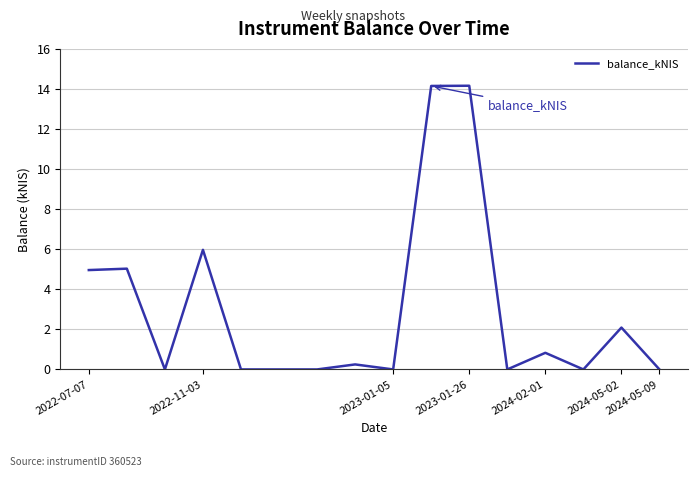

What is the greatest value displayed?

14.2